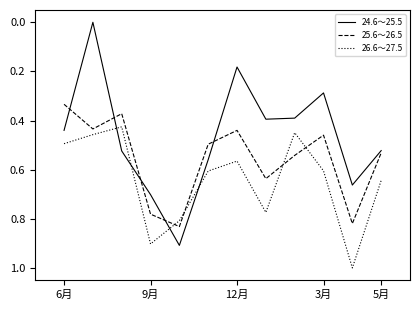

How many times do 26.6～27.5 and 25.6～26.5 cross each other?

4